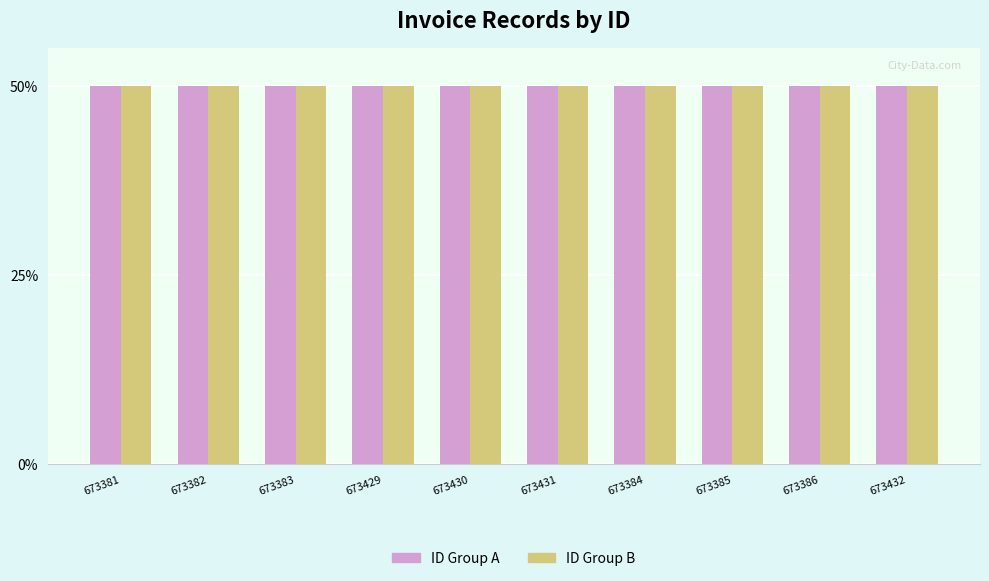

What is the label of the 7th bar from the left?

673384